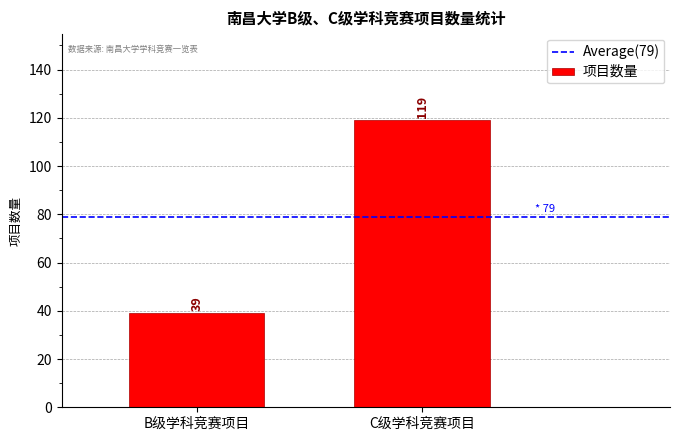

What is the sum of all values?

158